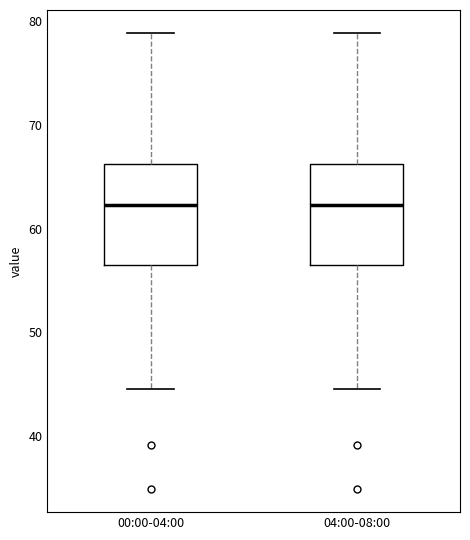

Where is the upper edge of the box for 00:00-04:00 on the y-axis? The values are not printed on the chart, so give them approximately, as read against the axis.

66